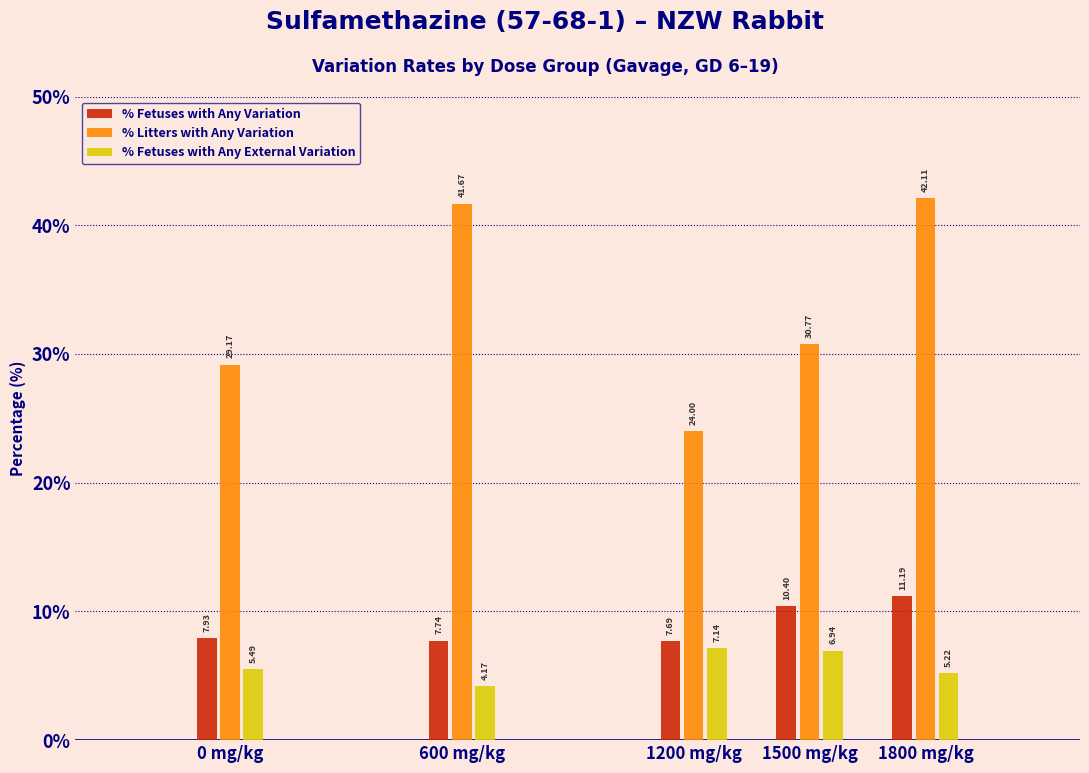

What is the difference between the maximum and minimum values in the % Fetuses with Any External Variation series?

3.0